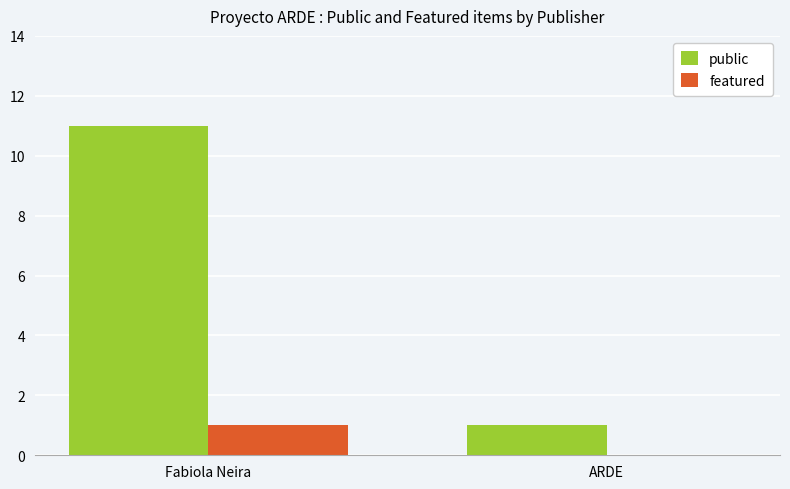

What is the total value across all series at ARDE?

1